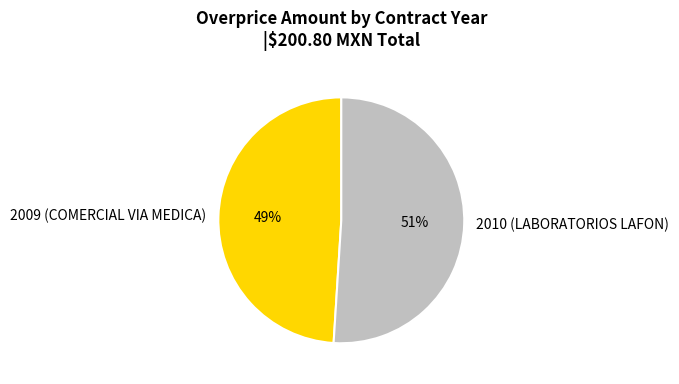

Do 2009 (COMERCIAL VIA MEDICA) and 2010 (LABORATORIOS LAFON) together represent more than half of the pie?

Yes